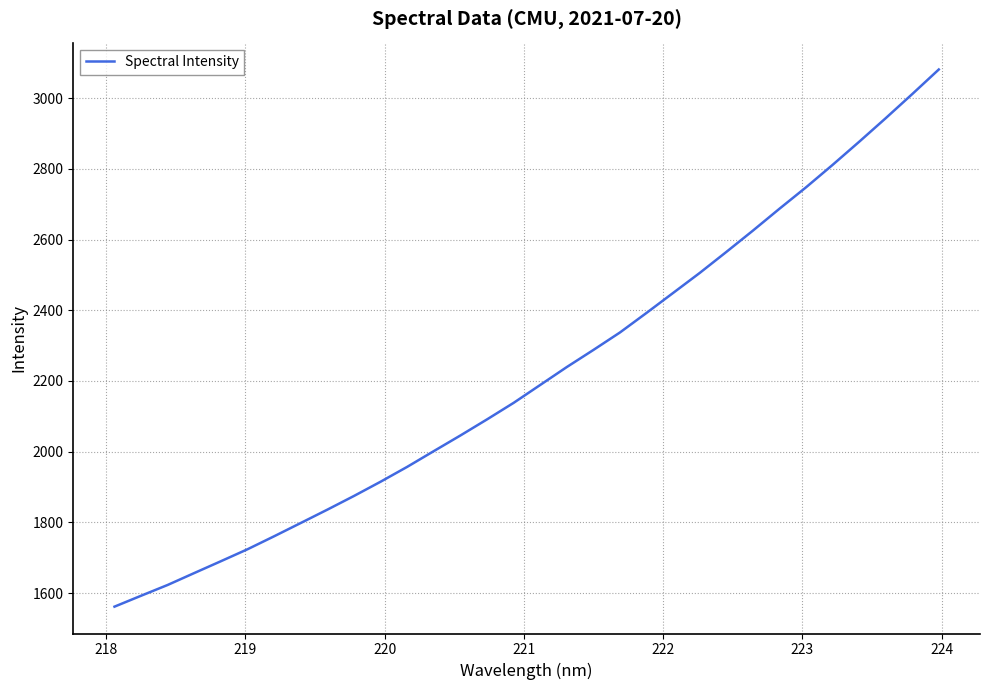

What is the smallest value displayed?

1561.4